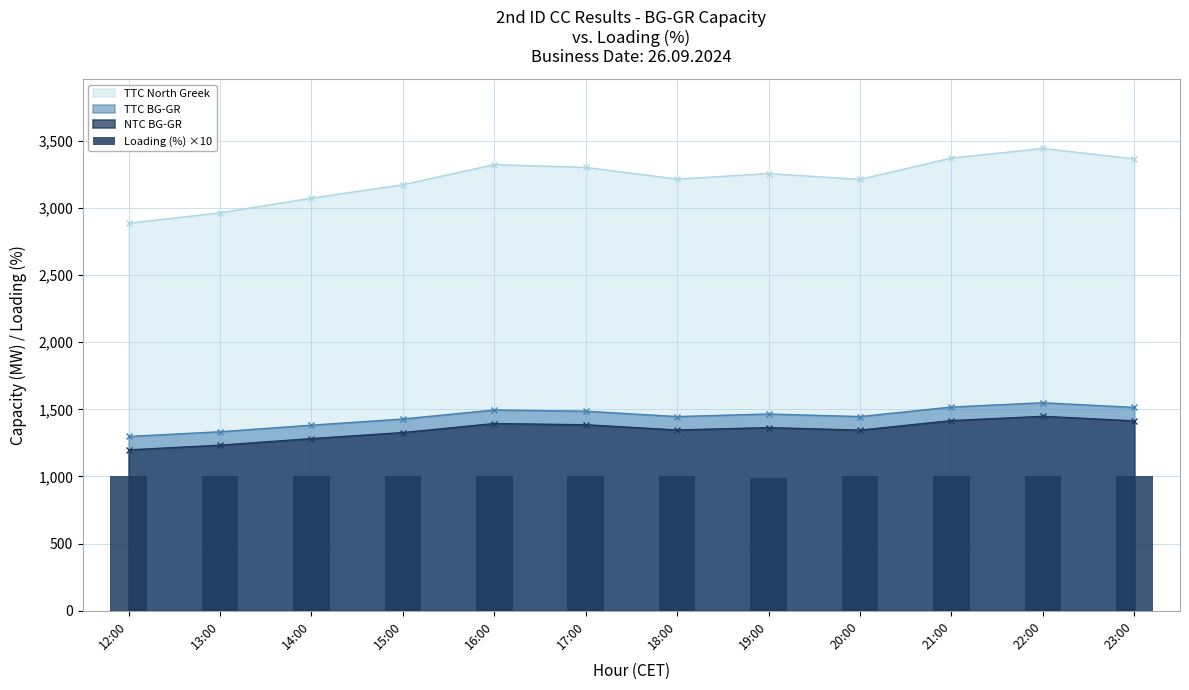

The value of TTC BG-GR at 20:00 is 1446. True or false?

True